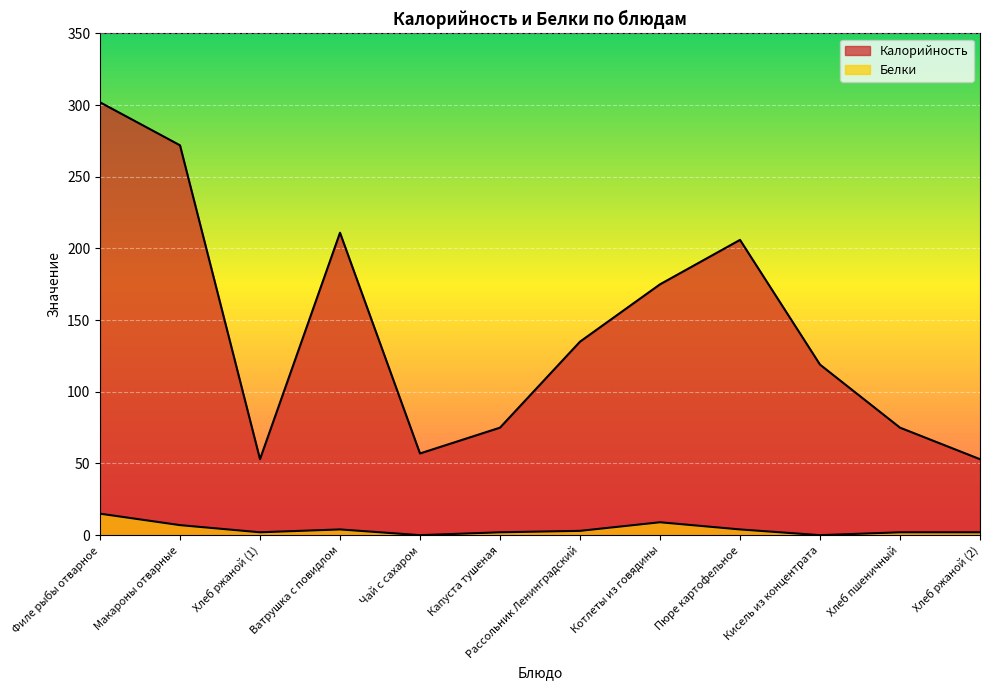

True or false: Белки and Калорийность intersect in this chart.

False